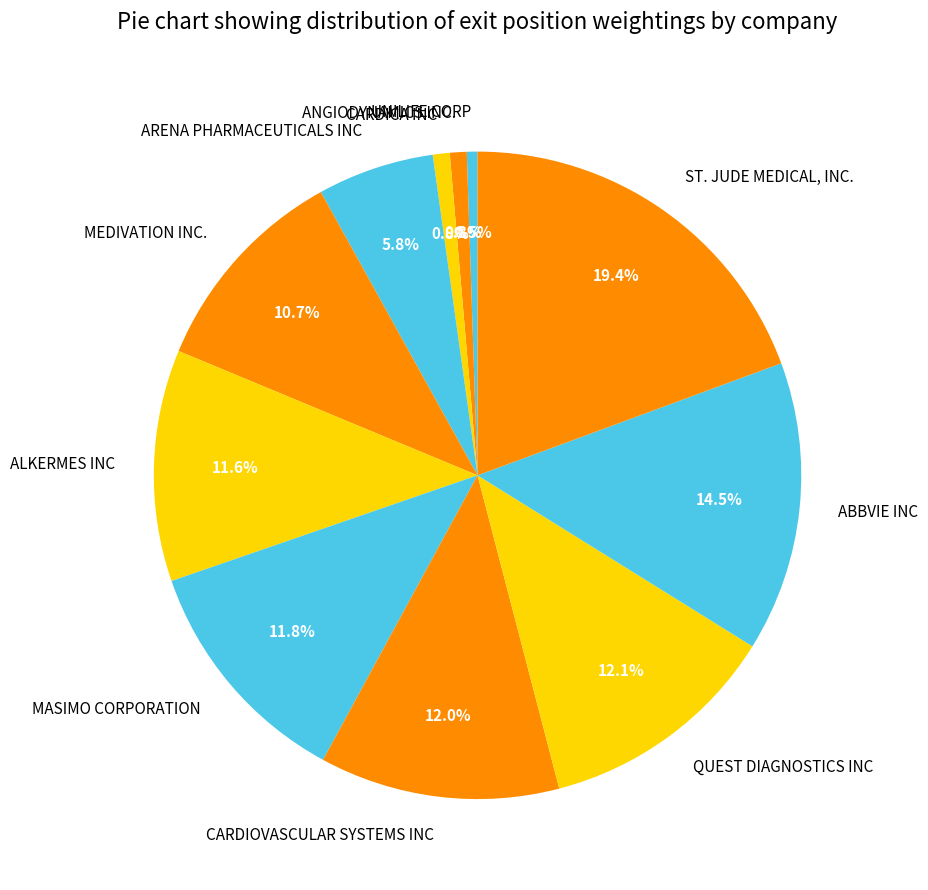

Which slice is the largest?

ST. JUDE MEDICAL, INC.